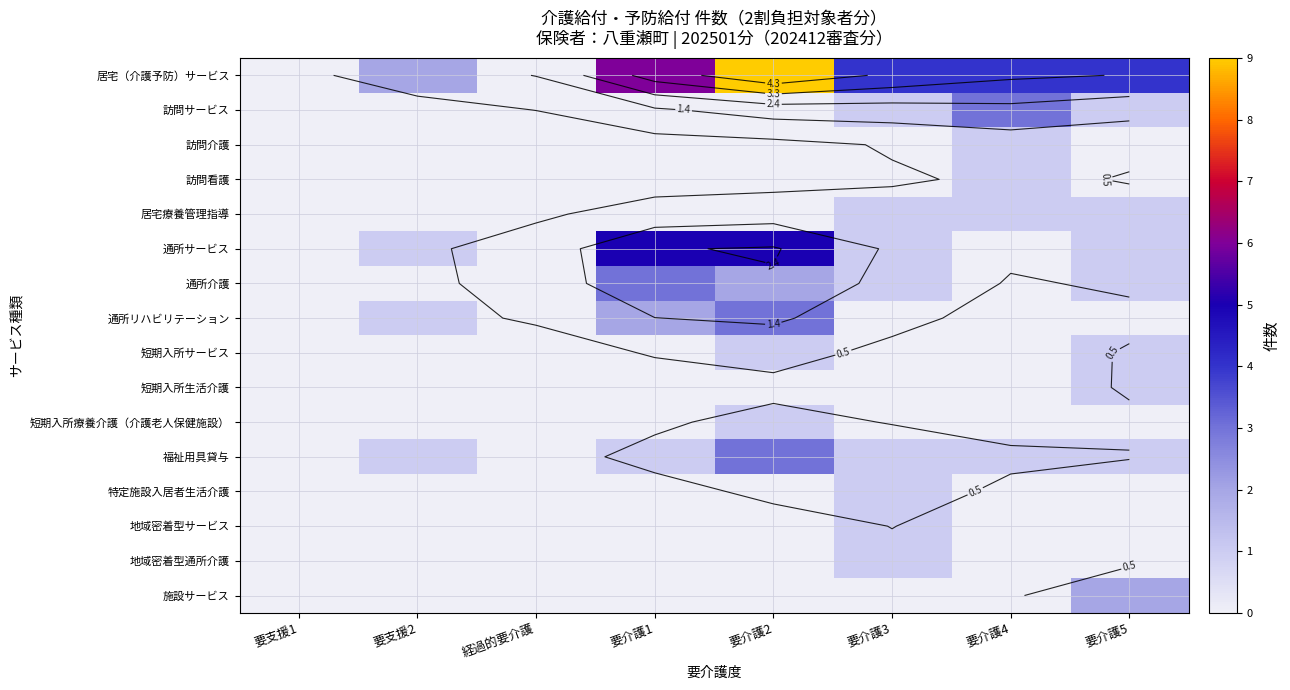

What is the total value across all series at 要介護1?

17